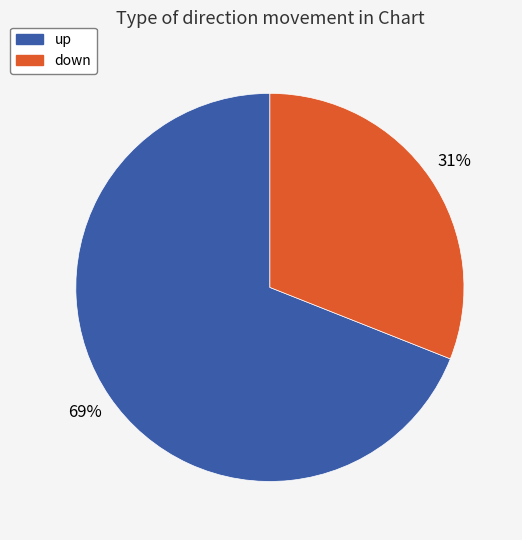

True or false: down accounts for 19% of the total.

False